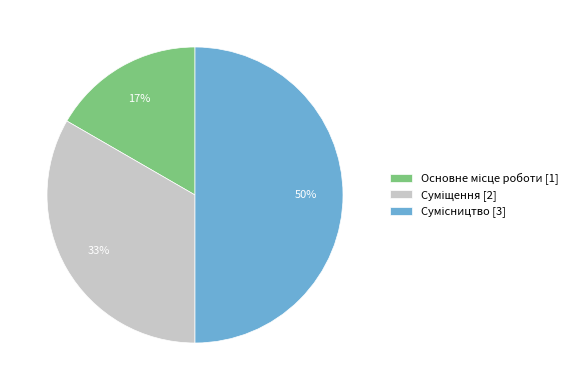

To the nearest percent, what is the difference between the largest and smallest slice percentages?

33%